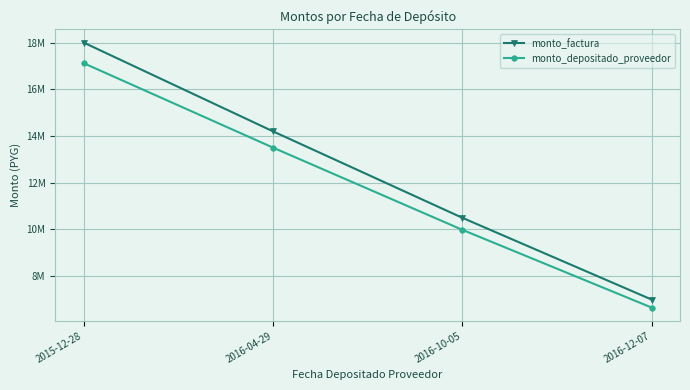

What is the difference between the second highest and second lowest values in the monto_factura series?

3700001